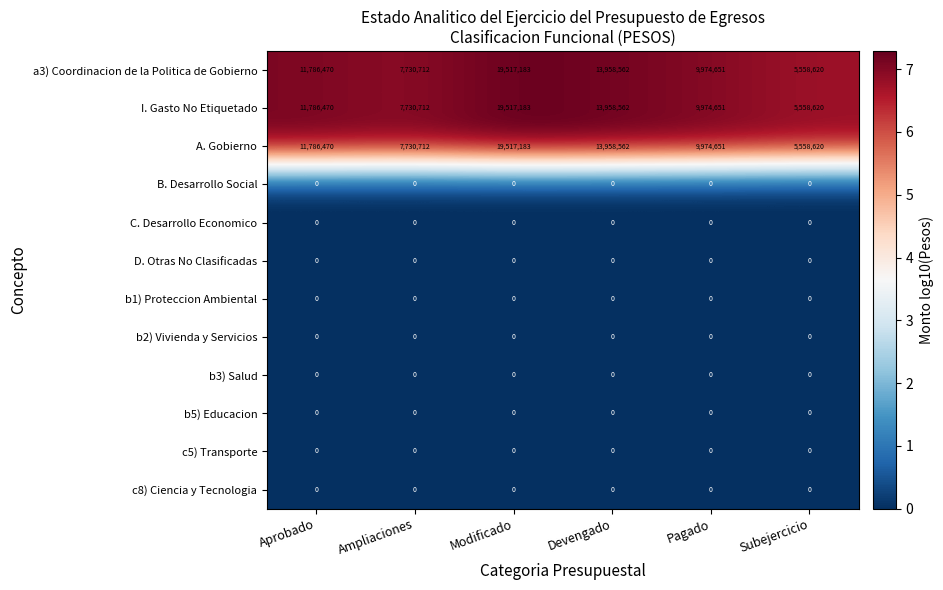

At which category does the chart reach its peak across all series?

Modificado